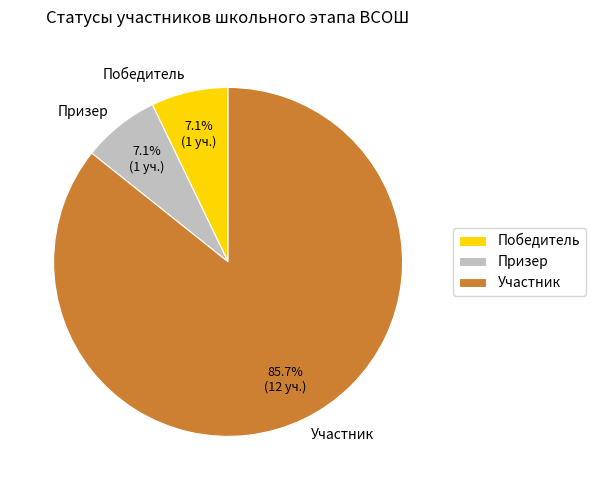

To the nearest percent, what percentage of the pie is Участник?

86%